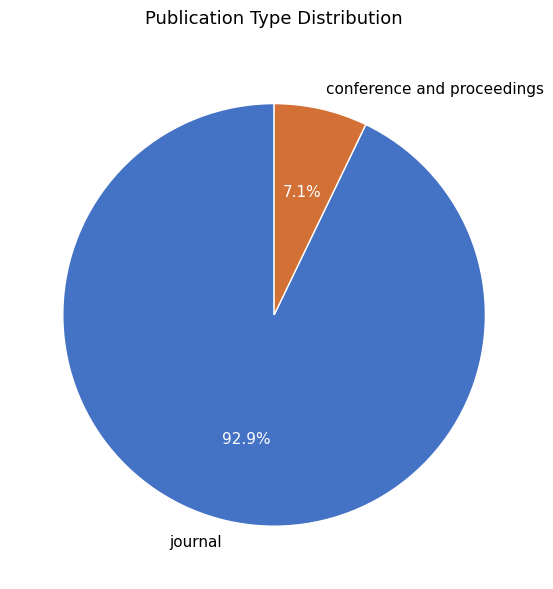

To the nearest percent, what is the average slice percentage?

50%